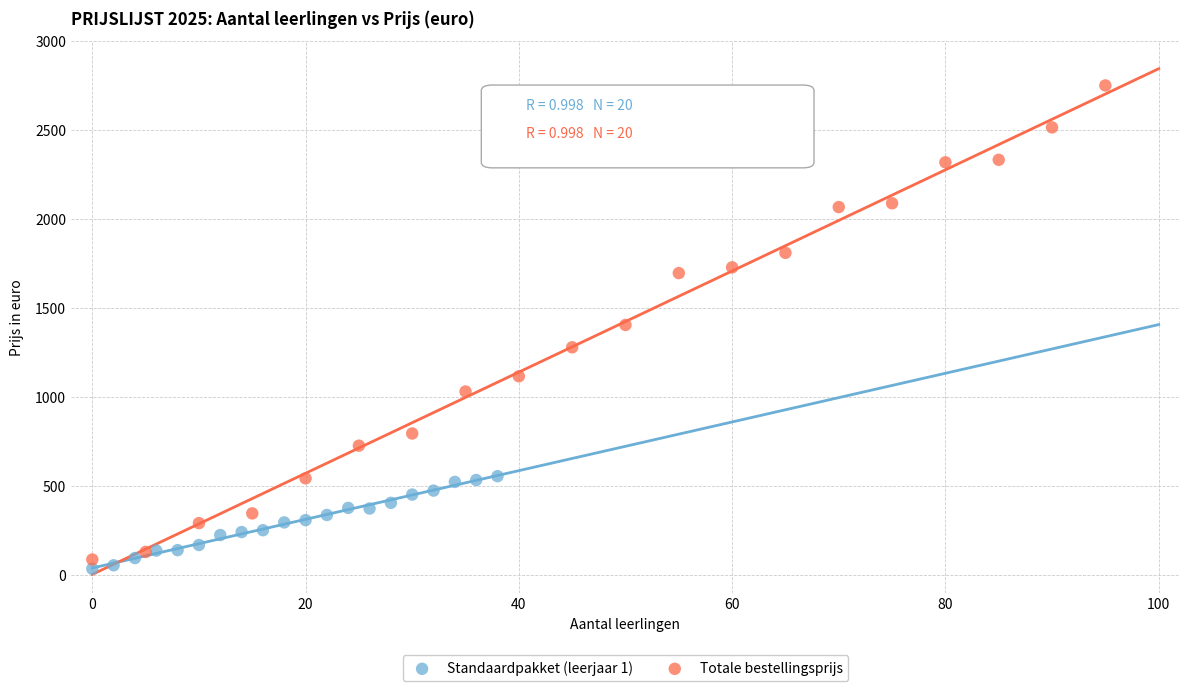

Which series reaches the maximum Y coordinate?

Totale bestellingsprijs